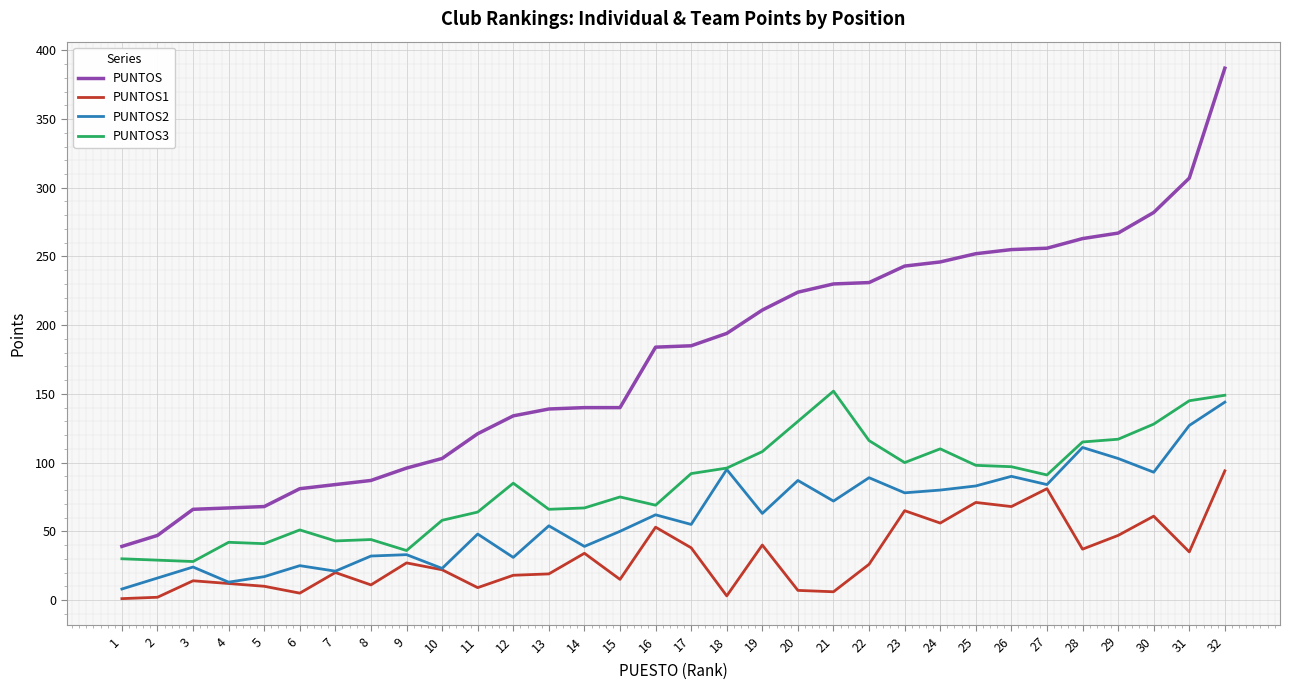

True or false: PUNTOS3 has a value of 75 at 15.

True